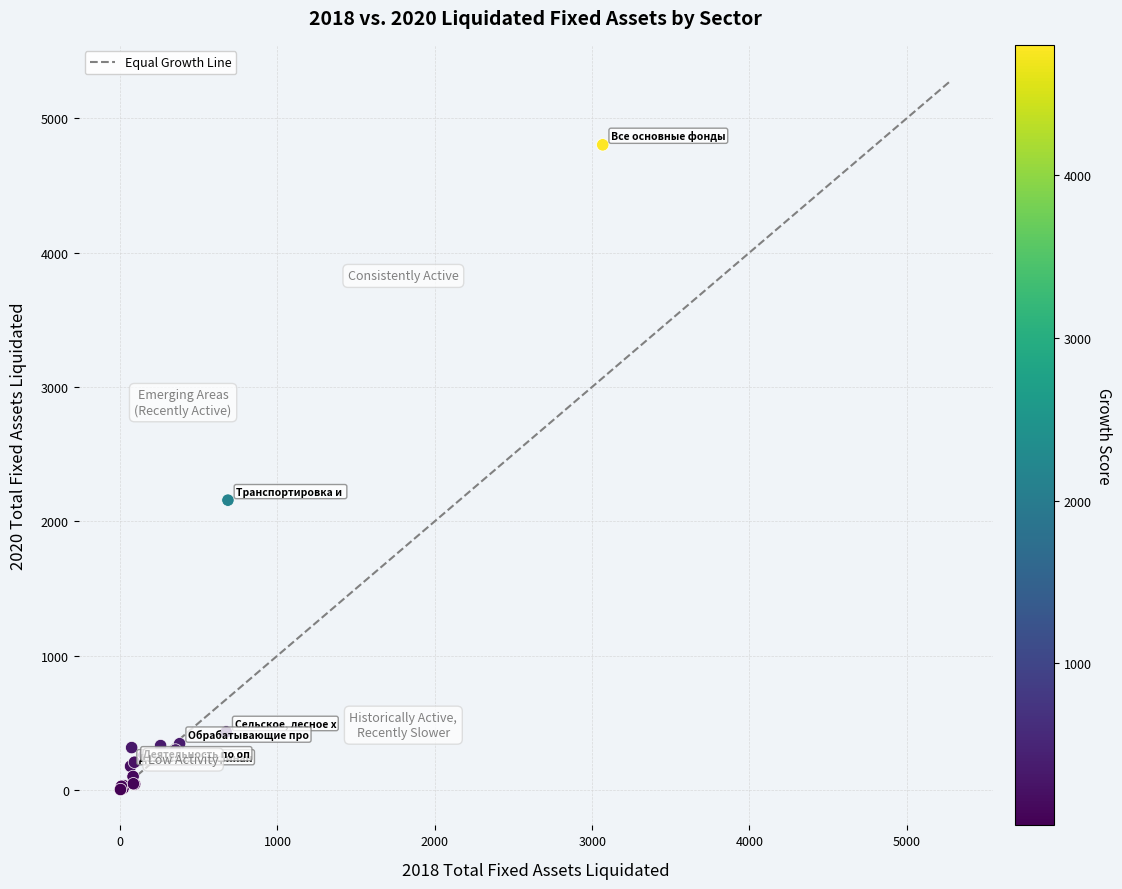

What Y value in the scatter plot is closest to 2402?

2157